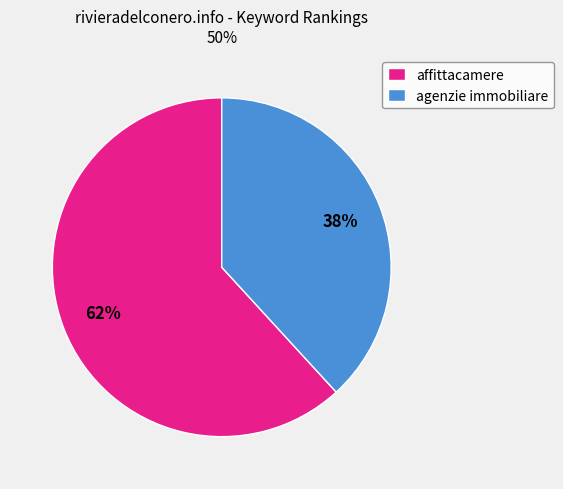

Count the number of slices in the pie.

2